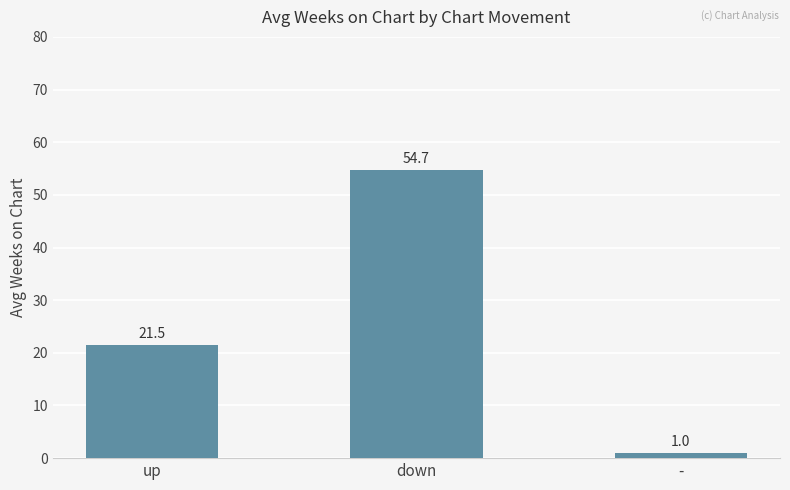

What is the difference between the values at up and down?

33.2